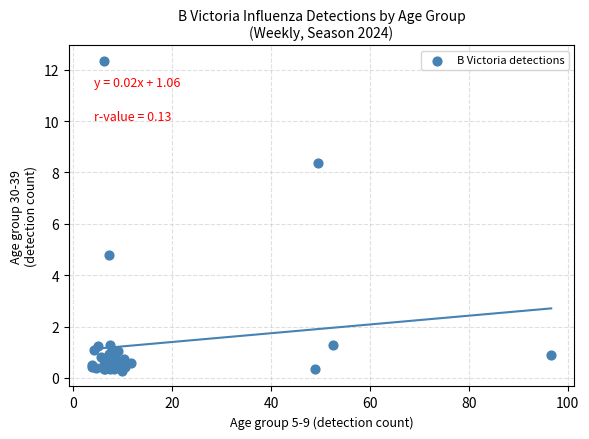

What Y value in the scatter plot is closest to 6?

4.8